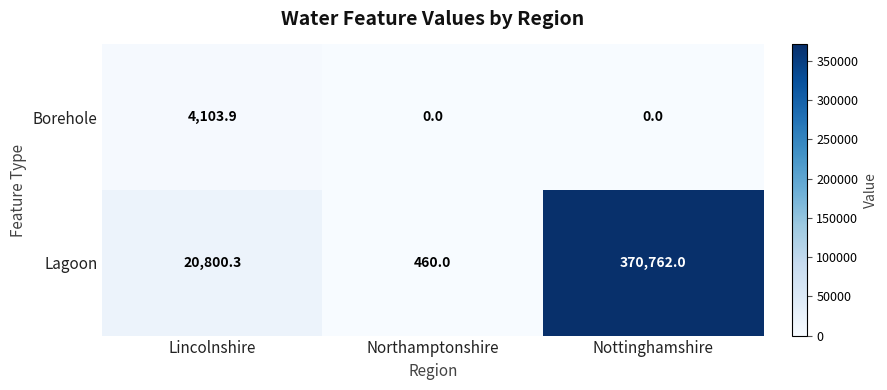

Which series changed the most between Lincolnshire and Northamptonshire?

Lagoon